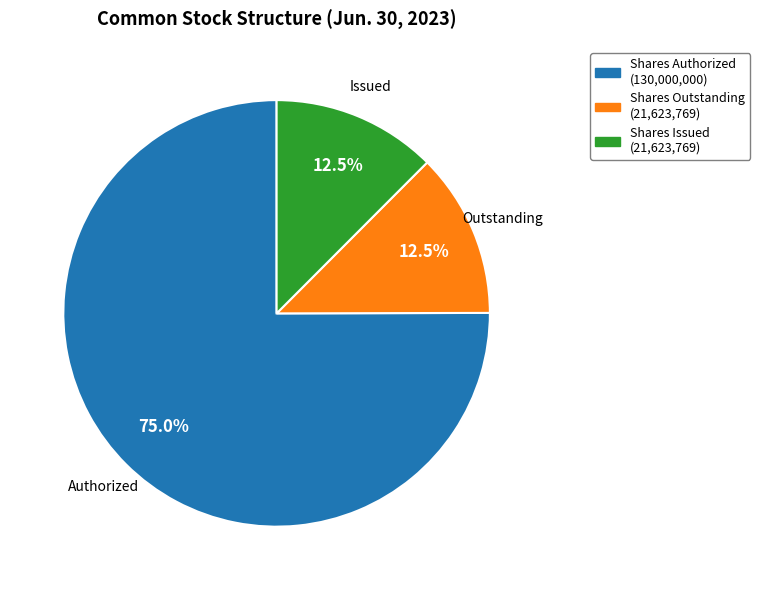

Is there a majority slice in this chart?

Yes